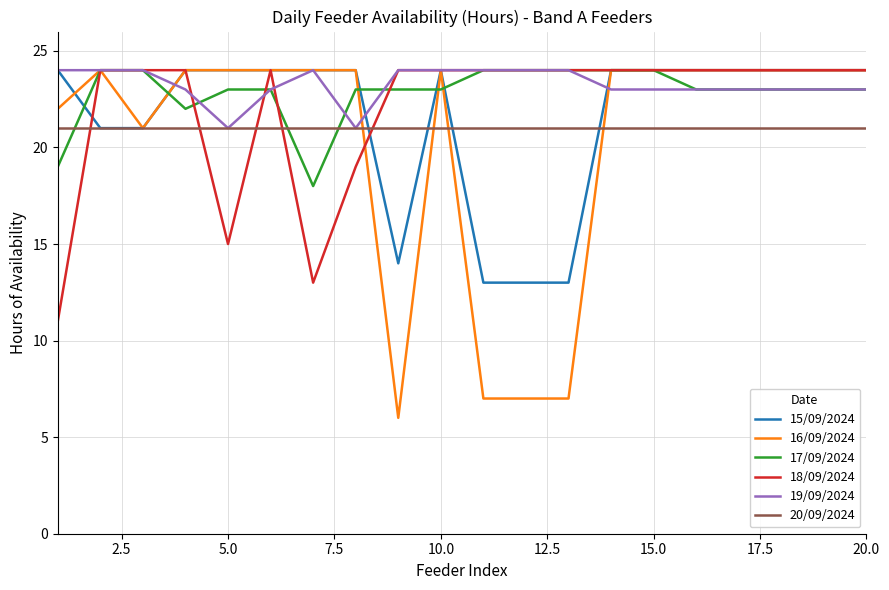

What is the greatest value displayed?

24